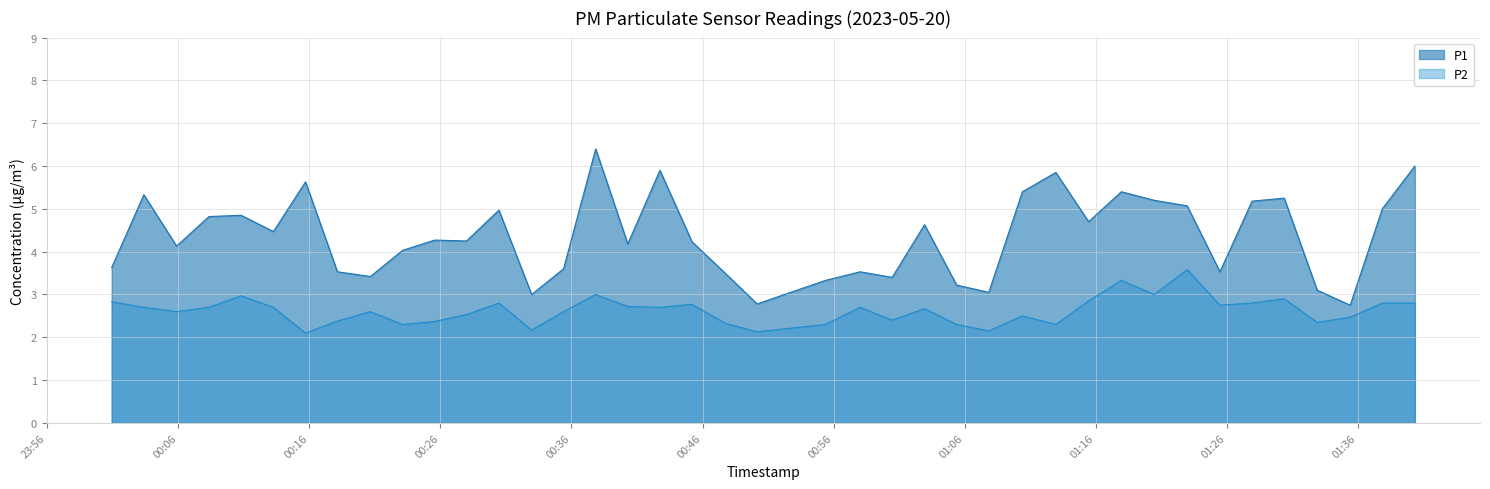

What is the difference between the maximum and second lowest values in the P2 series?

1.5